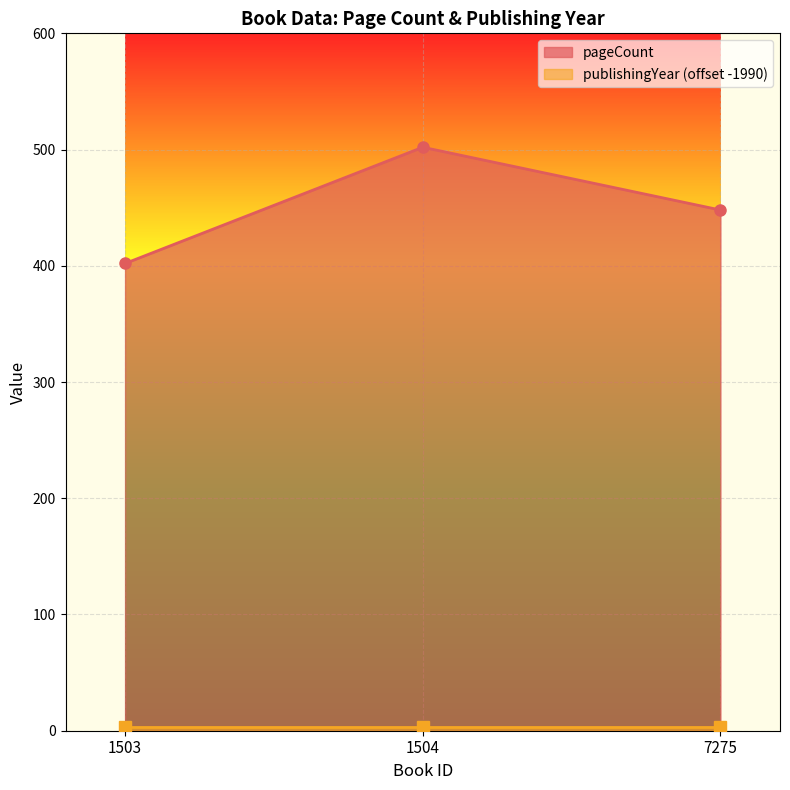

Is it true that the value at 7275 is 247?

False